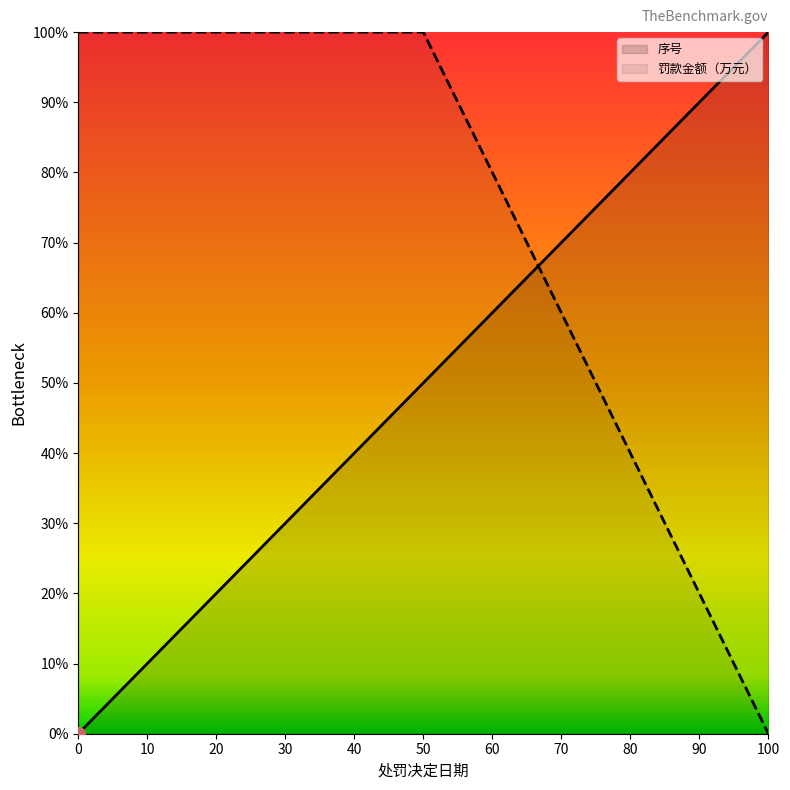

How many lines are shown in the chart?

2